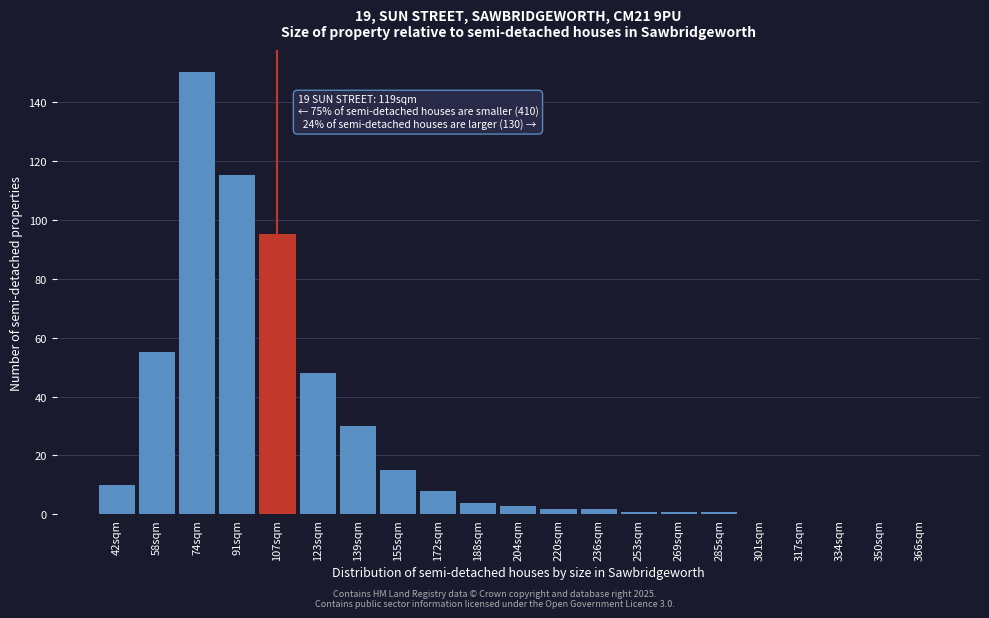

Reading right to left, list all the values displayed in this chart.

366sqm=0	350sqm=0	334sqm=0	317sqm=0	301sqm=0	285sqm=1	269sqm=1	253sqm=1	236sqm=2	220sqm=2	204sqm=3	188sqm=4	172sqm=8	155sqm=15	139sqm=30	123sqm=48	107sqm=95	91sqm=115	74sqm=150	58sqm=55	42sqm=10